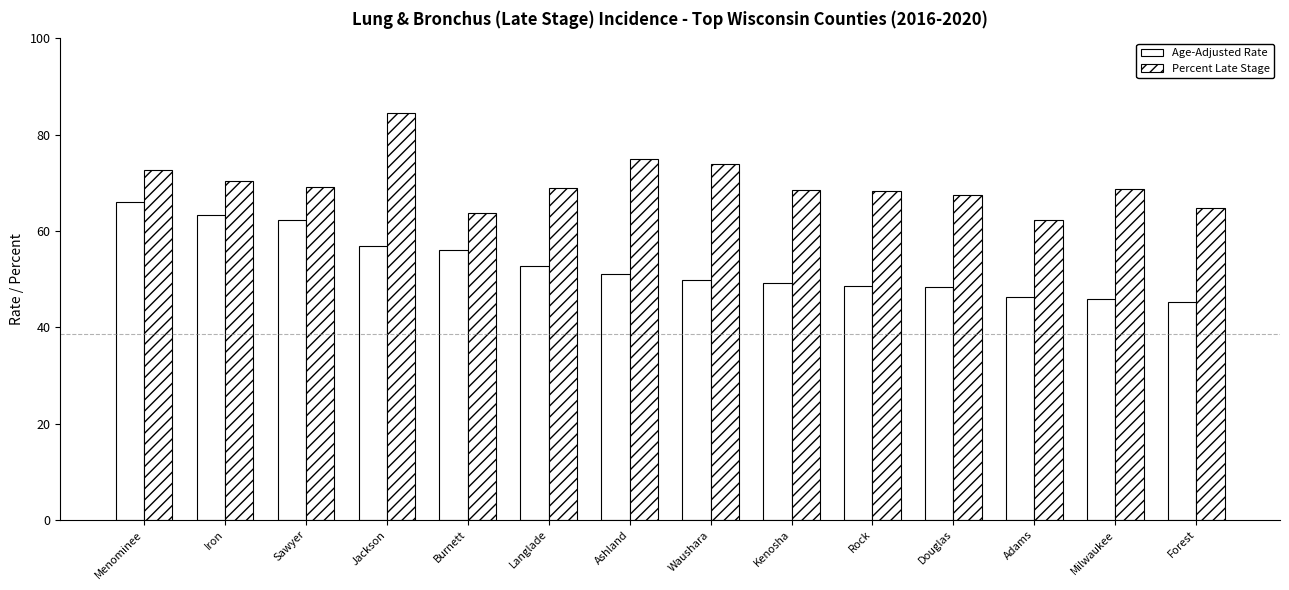

Reading right to left, list all the values displayed in this chart.

Age-Adjusted Rate: Forest=45.3	Milwaukee=45.9	Adams=46.3	Douglas=48.3	Rock=48.5	Kenosha=49.2	Waushara=49.9	Ashland=51.1	Langlade=52.7	Burnett=56.1	Jackson=56.8	Sawyer=62.2	Iron=63.4	Menominee=66.1
Percent Late Stage: Forest=64.8	Milwaukee=68.7	Adams=62.3	Douglas=67.4	Rock=68.3	Kenosha=68.6	Waushara=74.0	Ashland=75.0	Langlade=69.0	Burnett=63.7	Jackson=84.5	Sawyer=69.2	Iron=70.4	Menominee=72.7